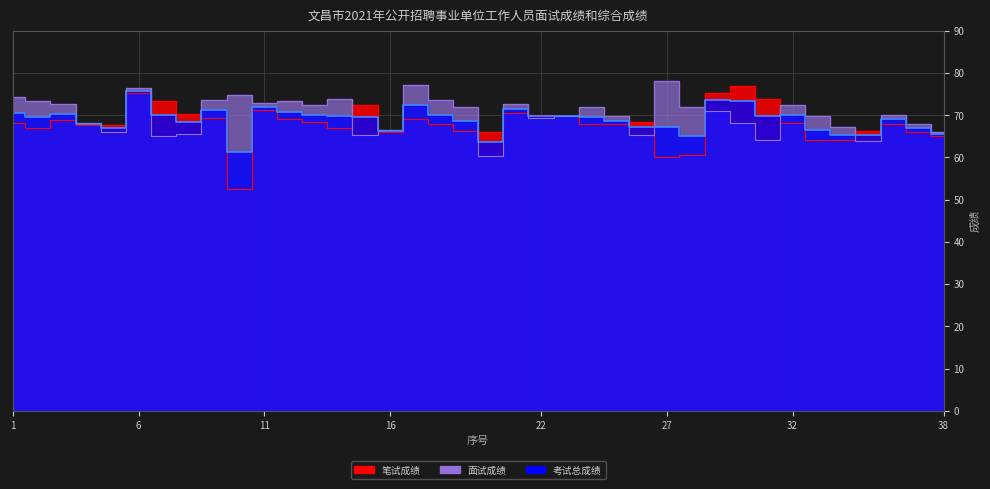

How many intersections are there between 考试总成绩 and 笔试成绩?

16